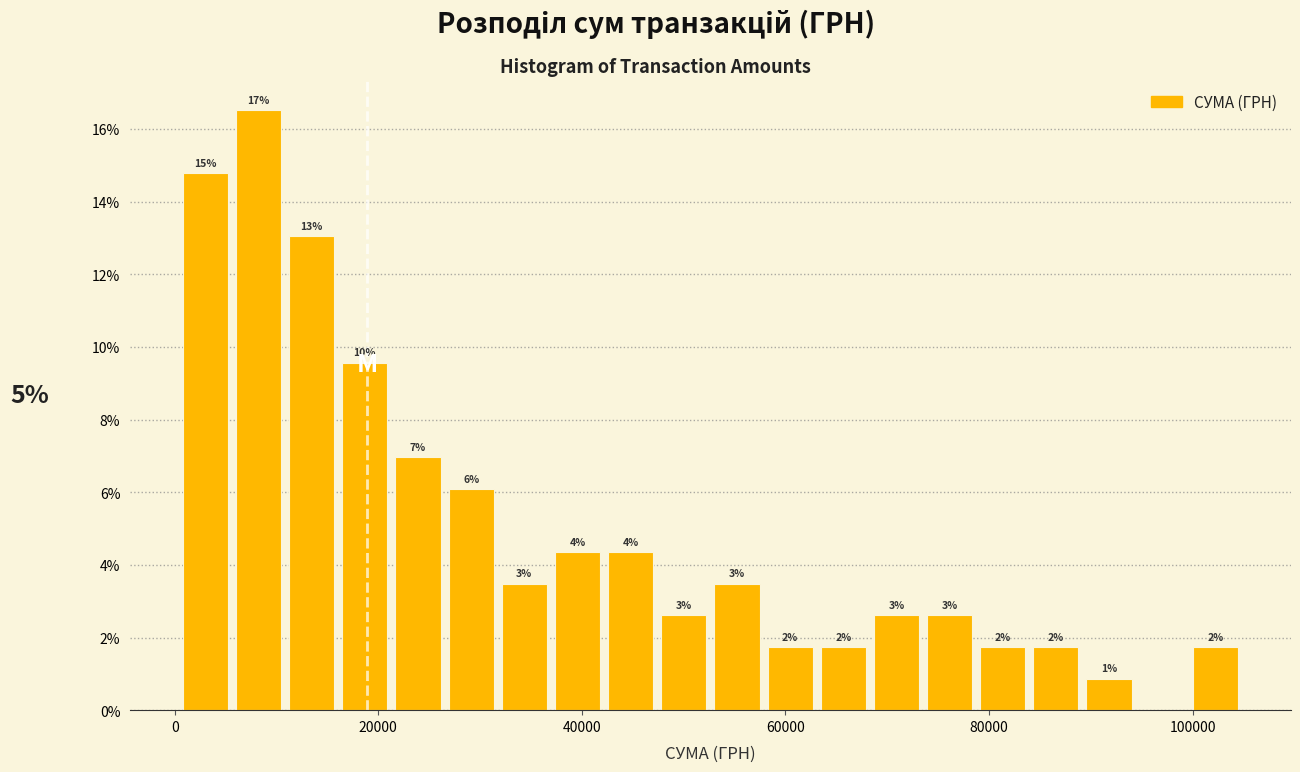

Around what value on the x-axis is the tallest bar? Give the approximate position of its centre, as read against the axis.

8000